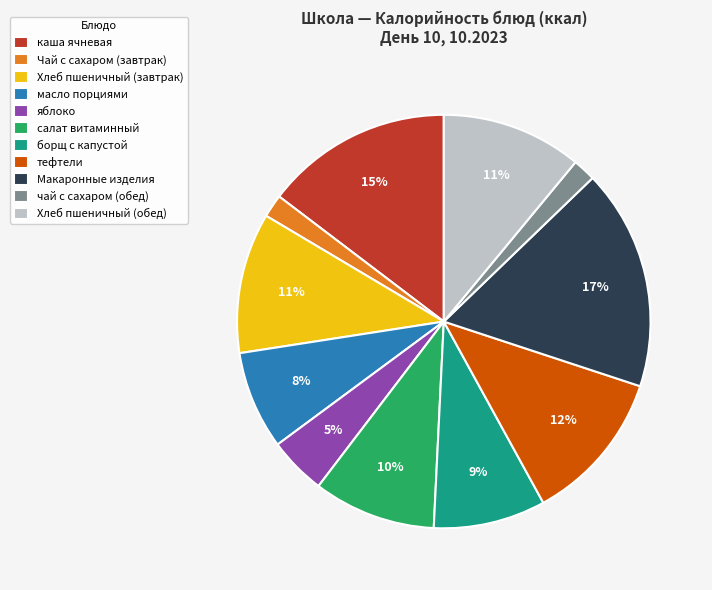

To the nearest percent, what is the difference between the чай с сахаром (обед) and Хлеб пшеничный (обед) slice percentages?

9%